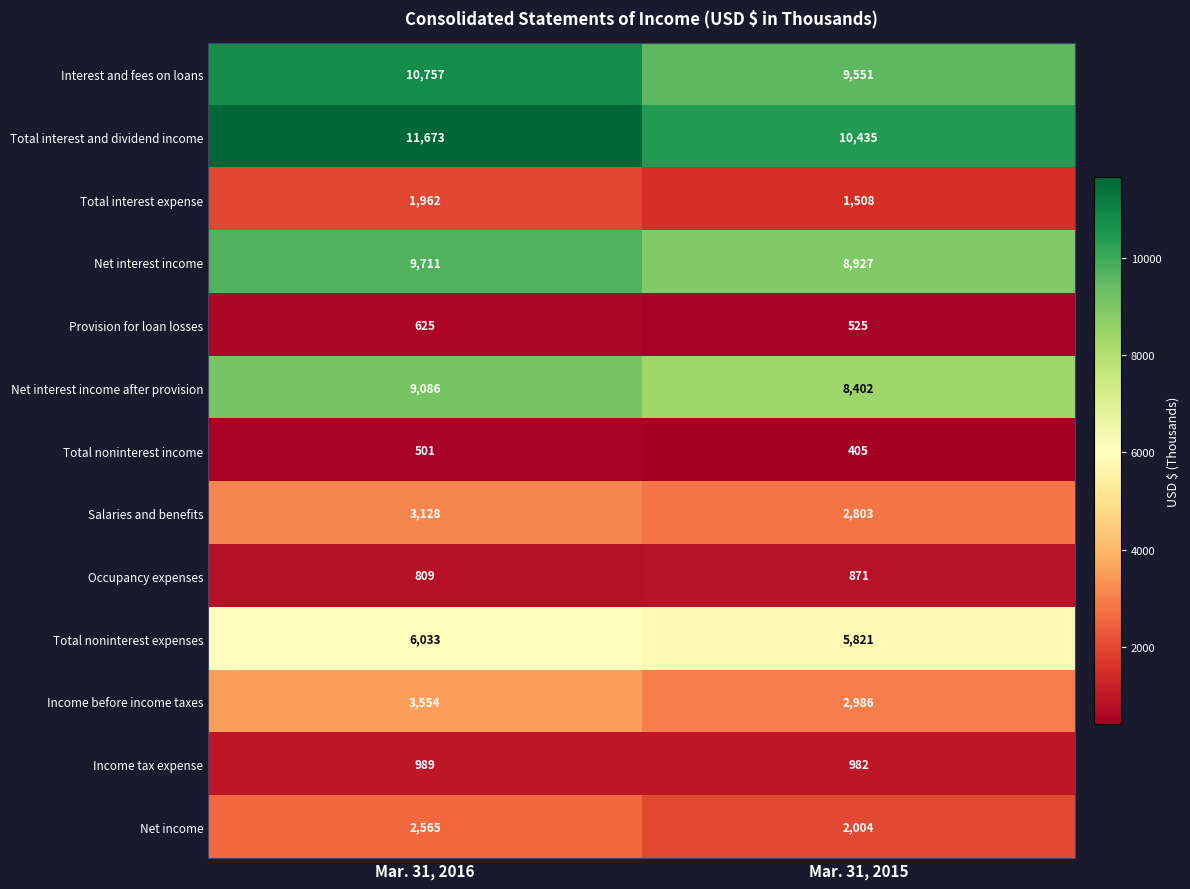

Which series has the largest range (max minus min)?

Total interest and dividend income